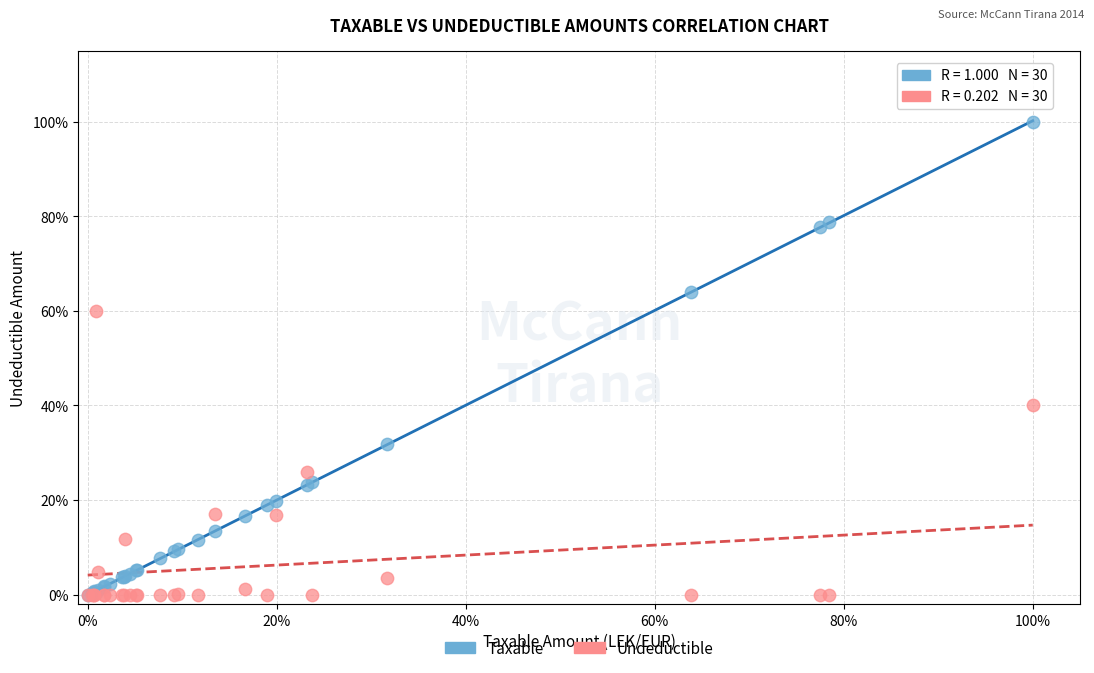

What are all the series names shown in the legend?

Taxable, Undeductible